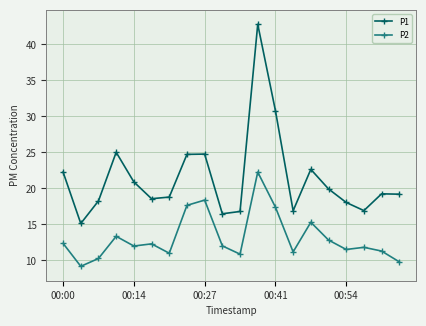

True or false: P2 and P1 cross at least once.

False